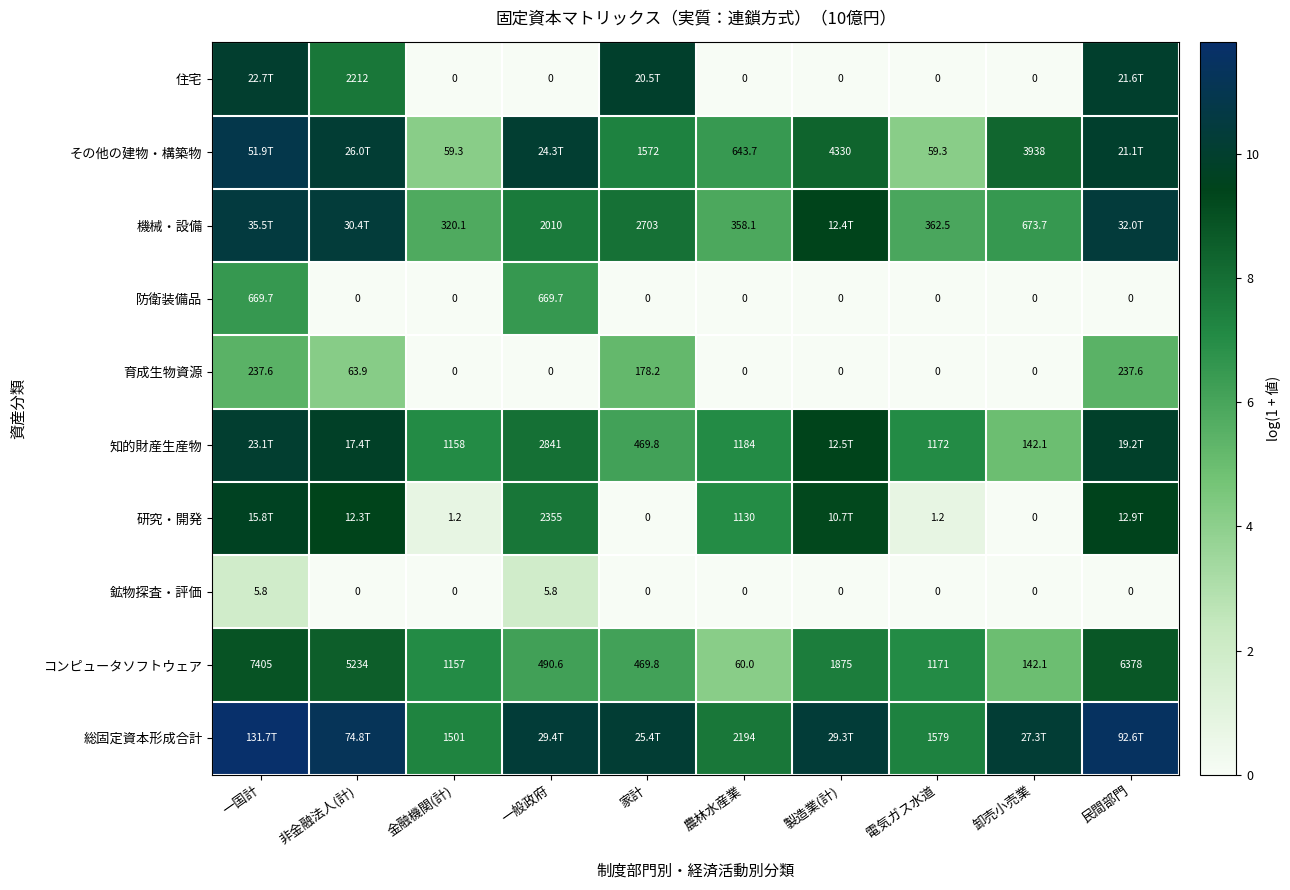

Which series changed the most between 金融機関(計) and 電気ガス水道?

総固定資本形成合計